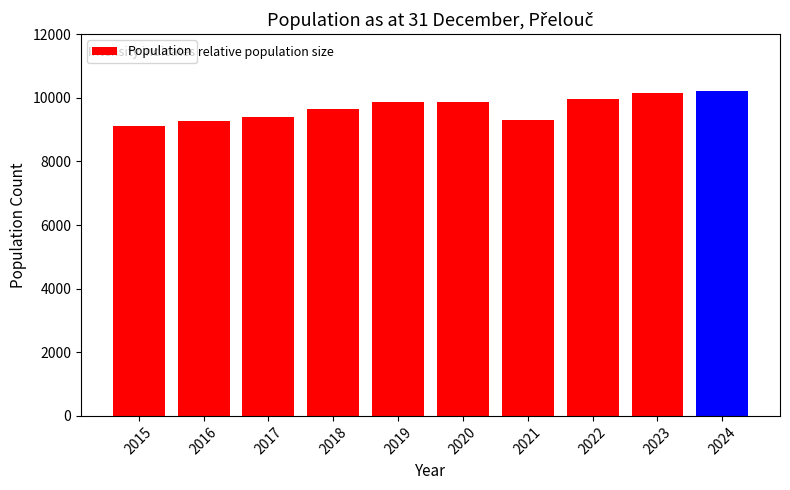

Approximately how many times larger is the value at 2021 compared to 2022?

0.9